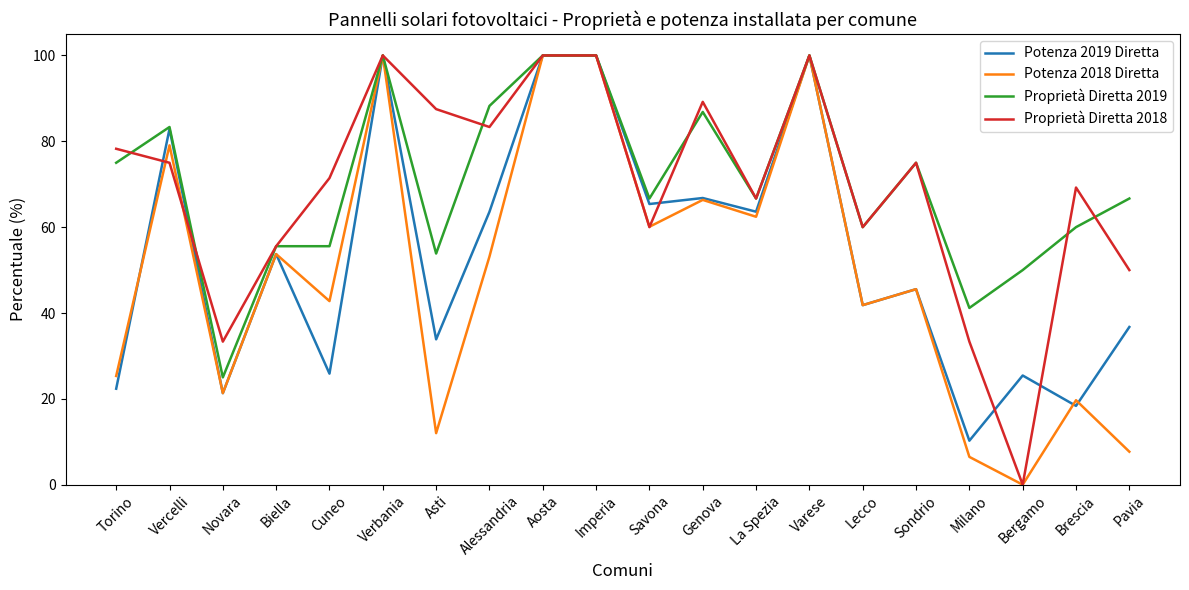

What are all the series names shown in the legend?

Potenza 2019 Diretta, Potenza 2018 Diretta, Proprietà Diretta 2019, Proprietà Diretta 2018